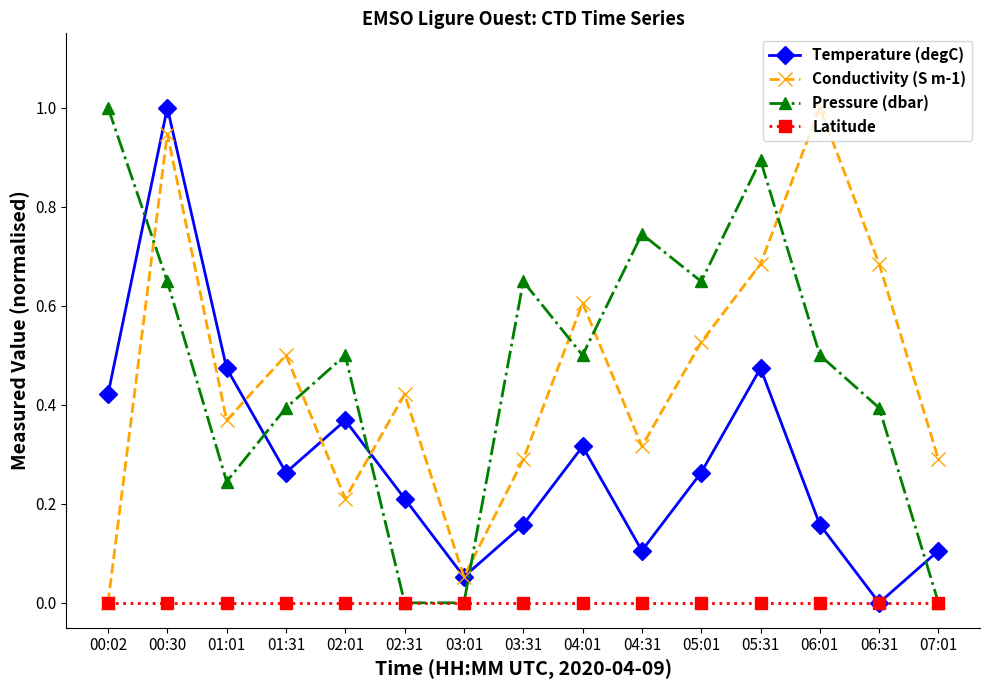

Rank the series at 01:01 from highest to lowest value.

Temperature (degC), Conductivity (S m-1), Pressure (dbar), Latitude